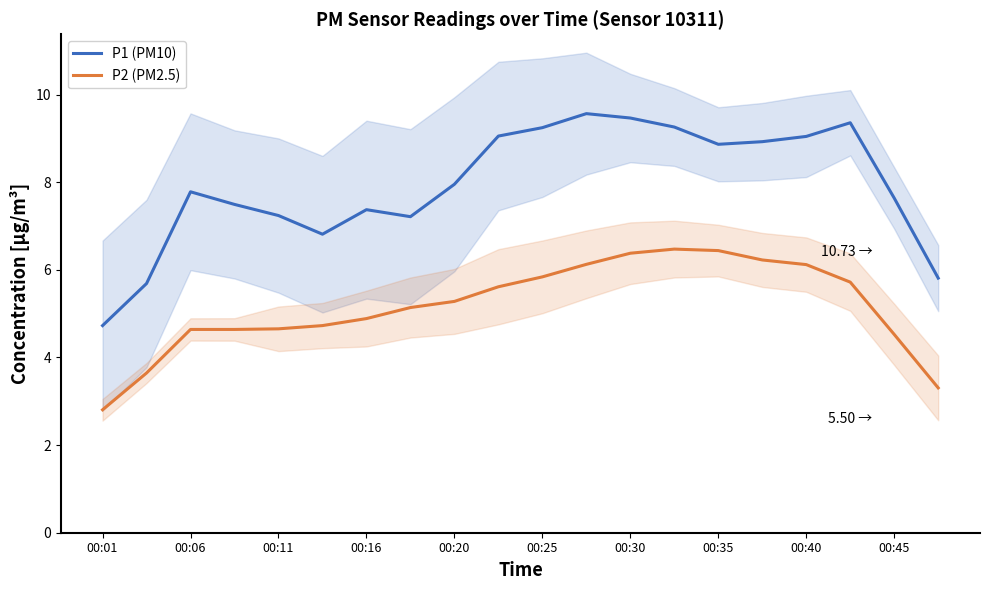

True or false: P2 (PM2.5) has a value of 1.7 at 00:40.

False